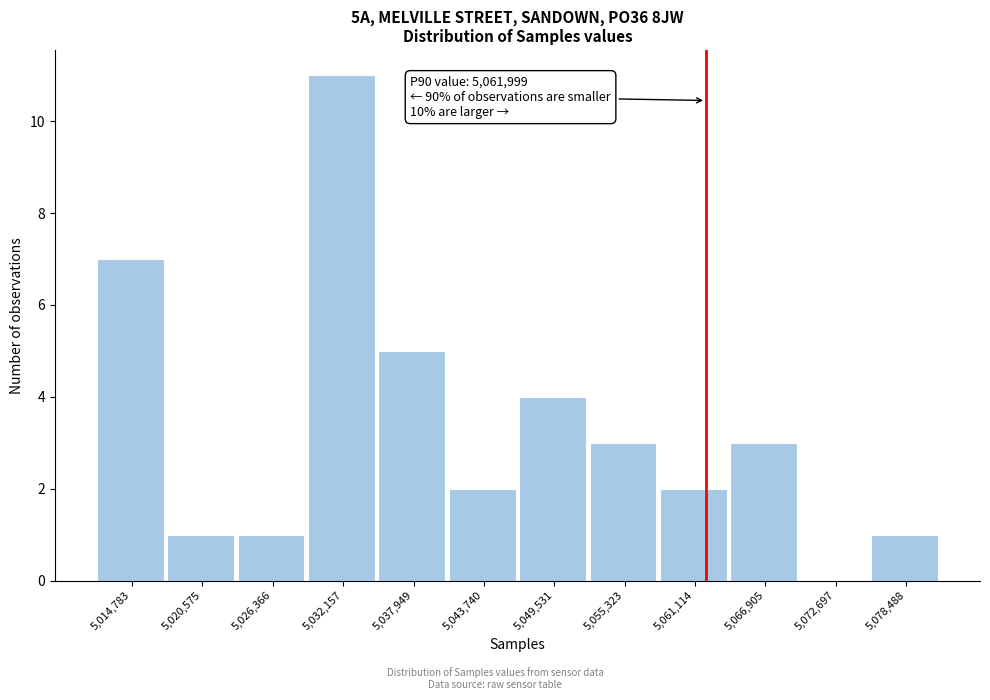

Over which range of the x-axis is the bar tallest?

5029000 to 5035000